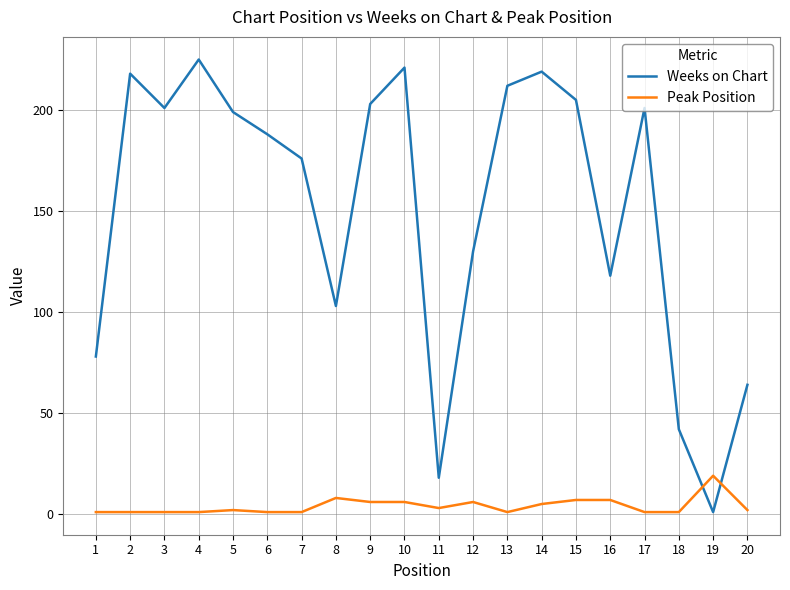

True or false: Weeks on Chart and Peak Position intersect in this chart.

True